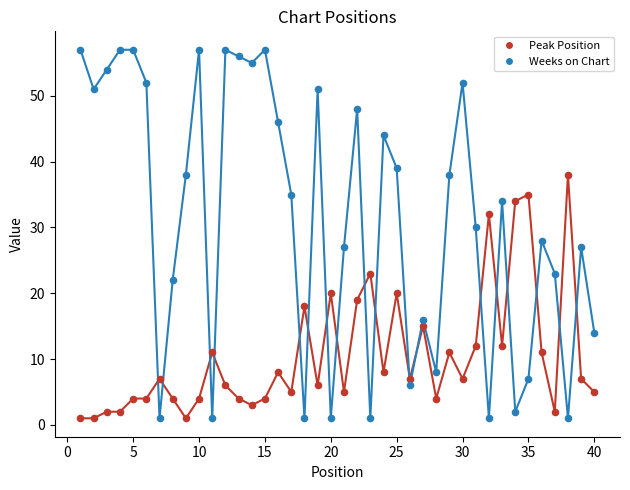

Which series has the largest total across all categories?

Weeks on Chart